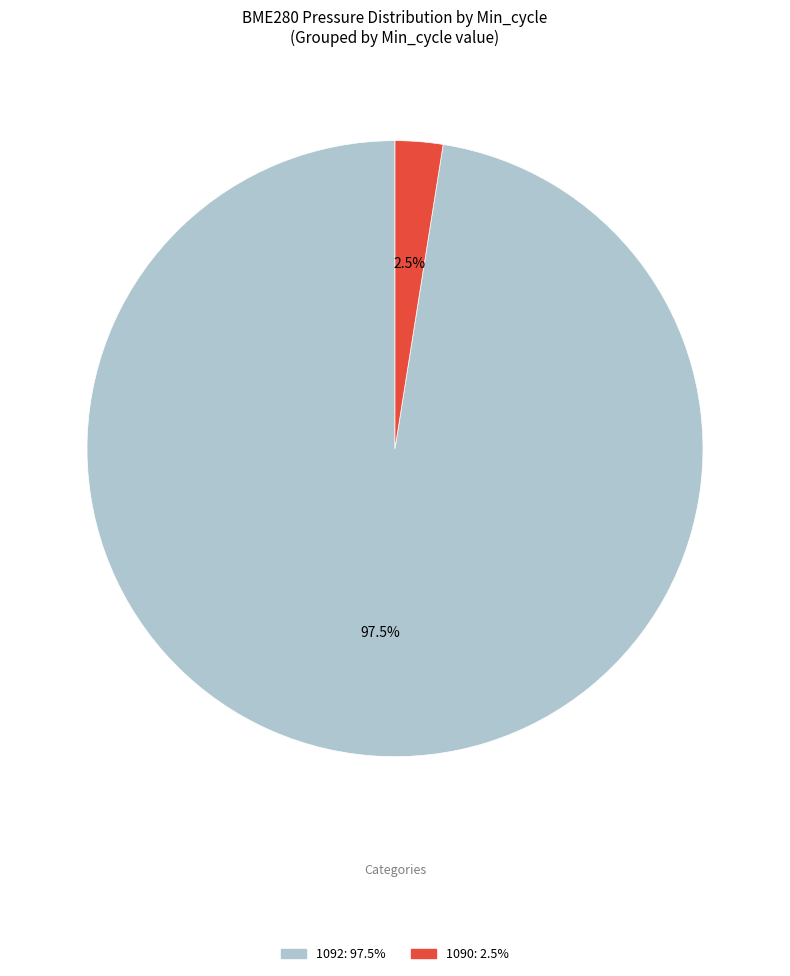

Does any single category account for the majority?

Yes